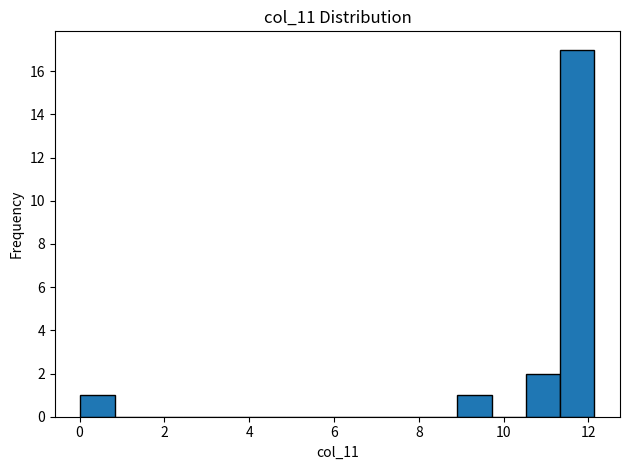

Over which range of the x-axis is the bar tallest?

11.4 to 12.2